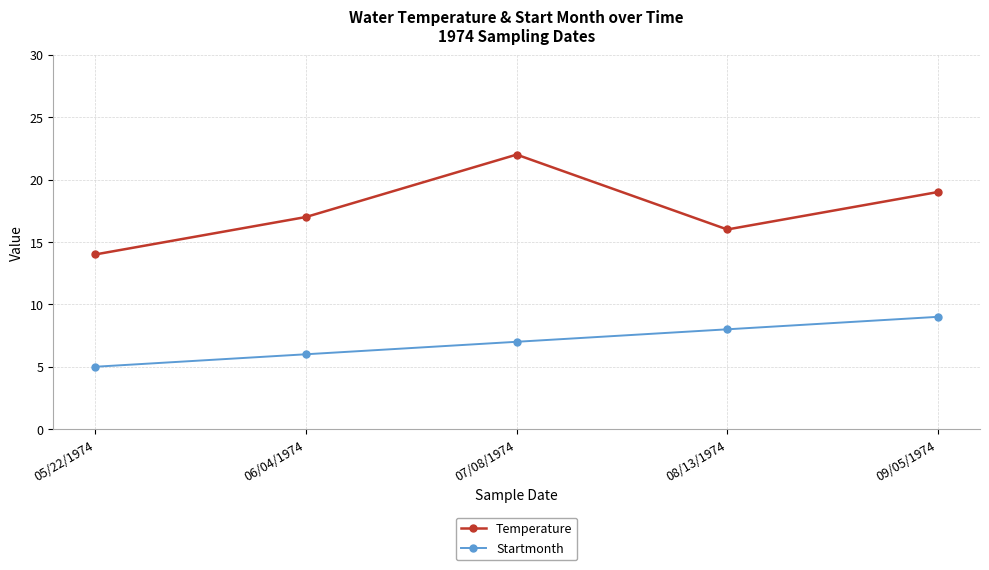

How many data points does each series have?

5